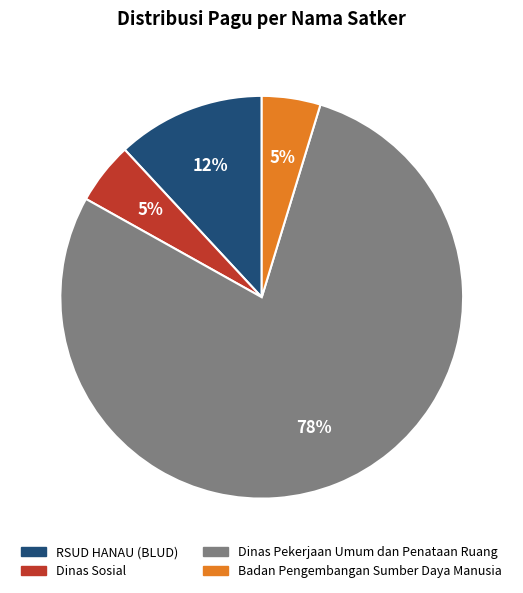

Is there a majority slice in this chart?

Yes